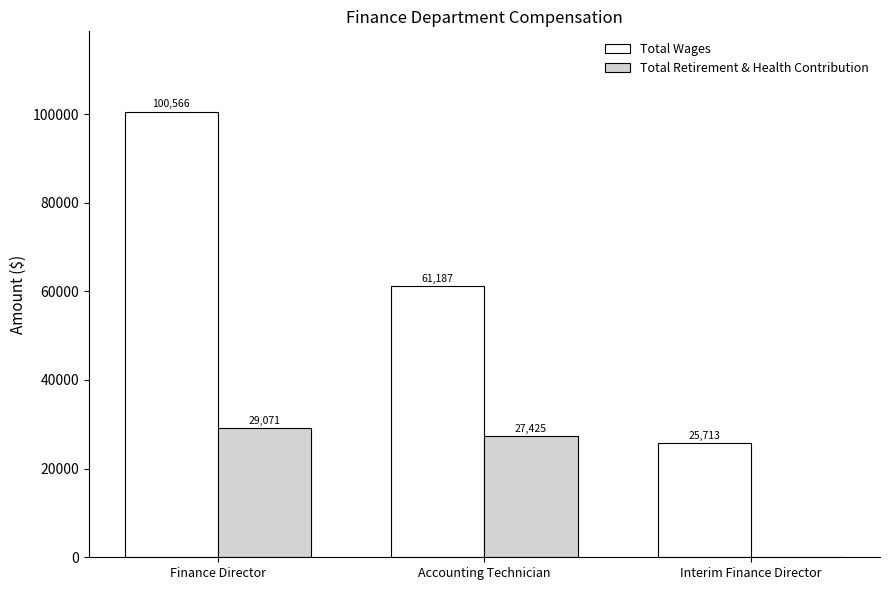

What is the sum of all Total Retirement & Health Contribution values?

56496